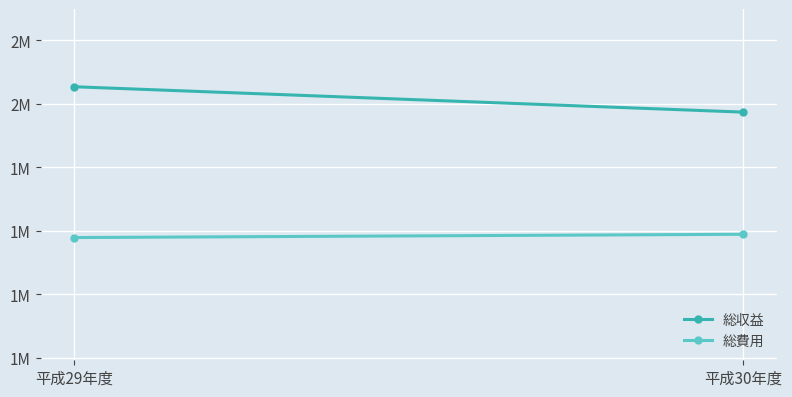

Rank the series at 平成30年度 from highest to lowest value.

総収益, 総費用